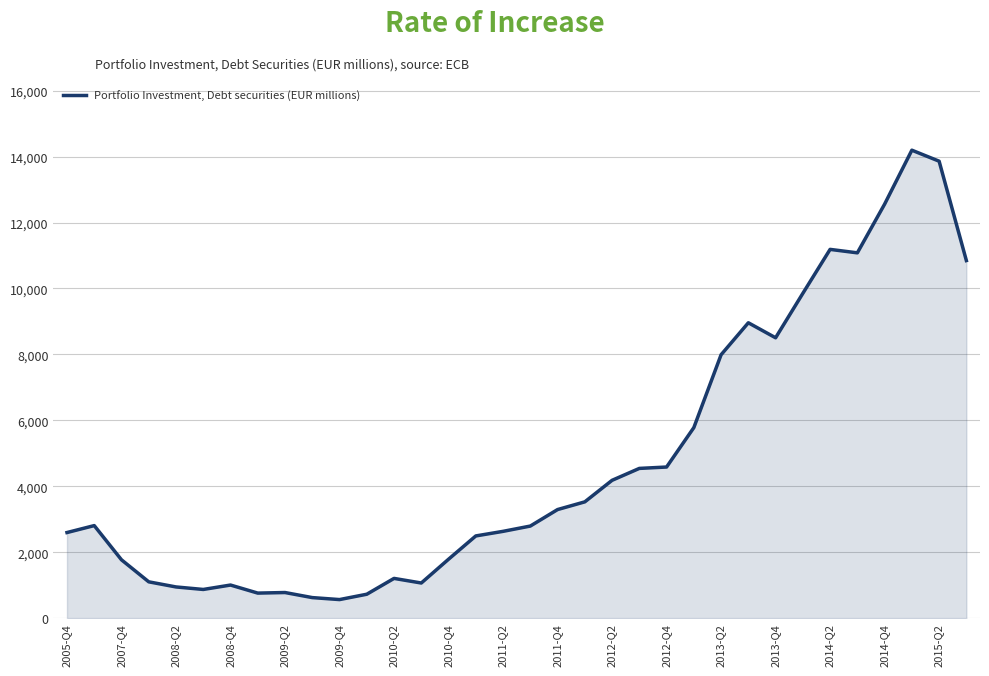

What is the difference between the maximum and minimum values?

13631.5